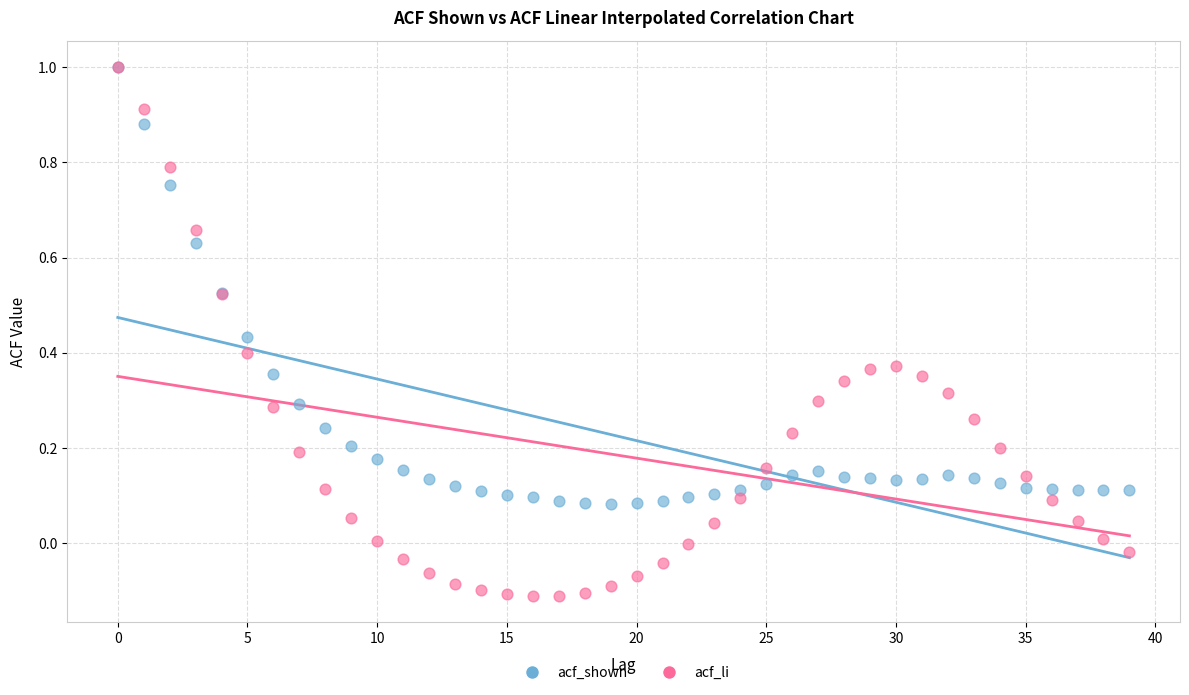

Which series has the largest Y range (max minus min)?

acf_li